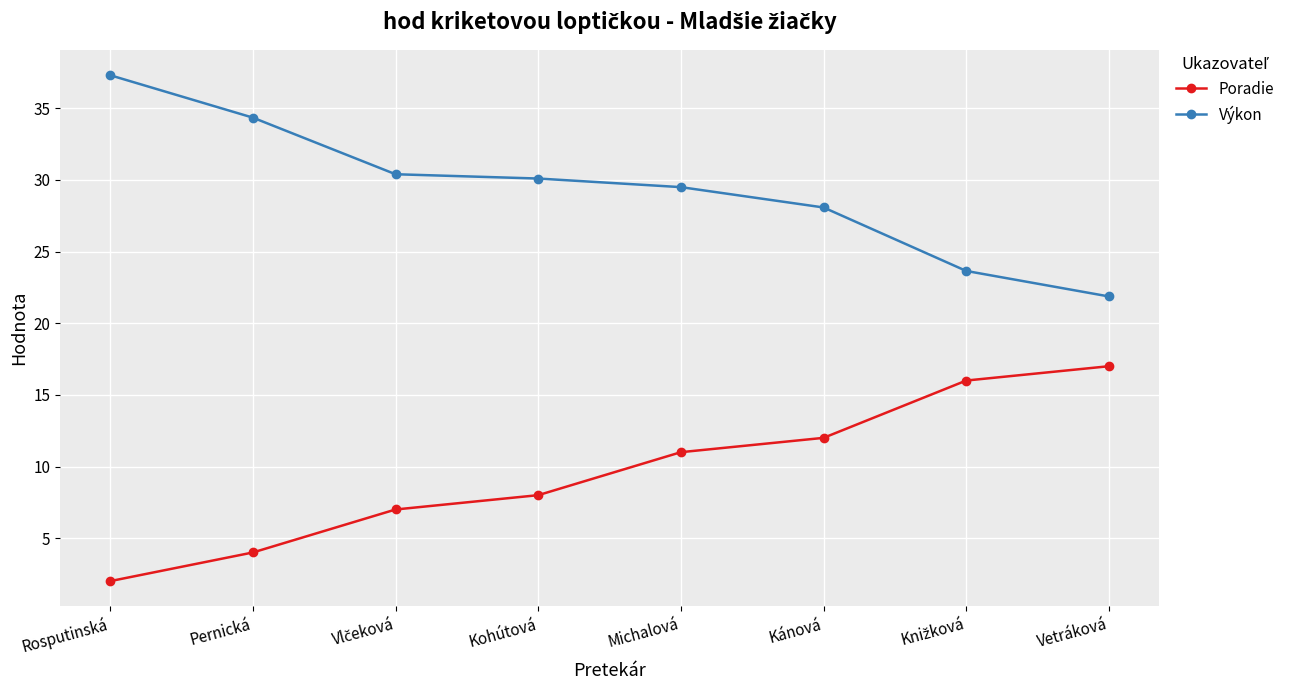

List the series in order of their peak value, lowest first.

Poradie, Výkon